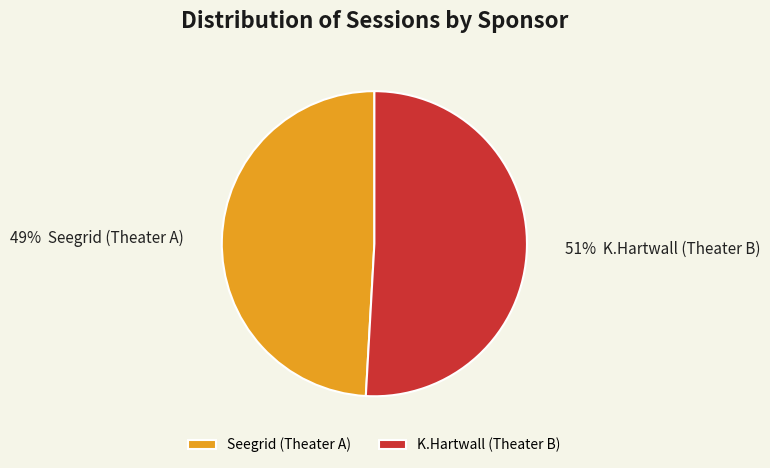

To the nearest percent, what percentage of the pie is K.Hartwall (Theater B)?

51%